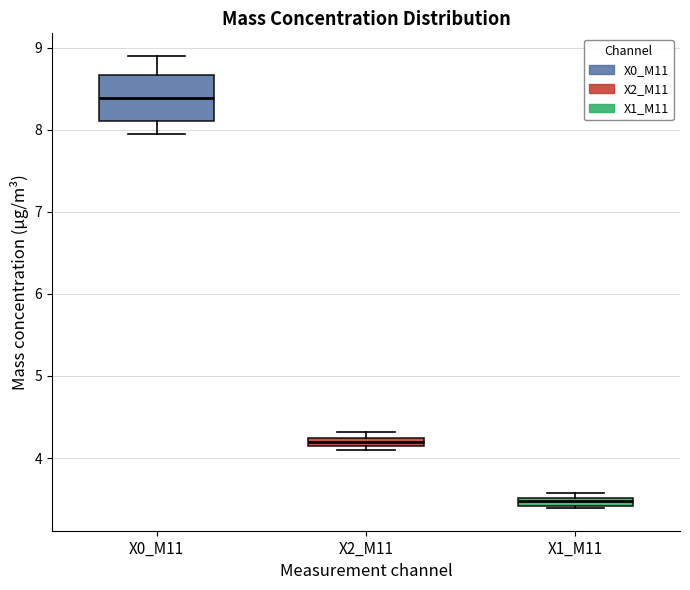

Which box is the tallest, from its lower edge to its upper edge?

X0_M11